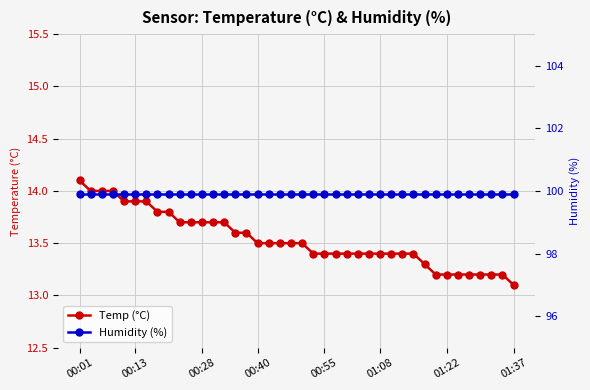

Which series changed the most between 20 and 28?

Temp (°C)